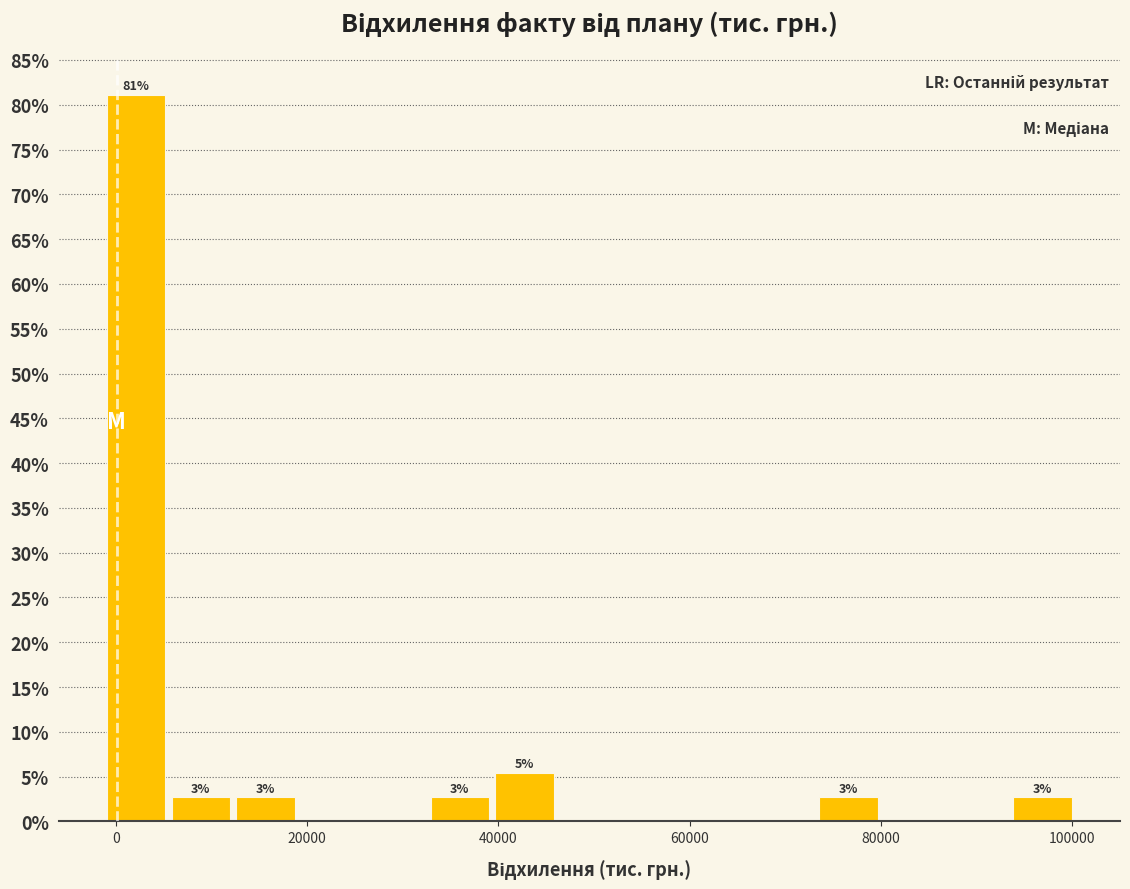

Around what value on the x-axis is the tallest bar? Give the approximate position of its centre, as read against the axis.

2000